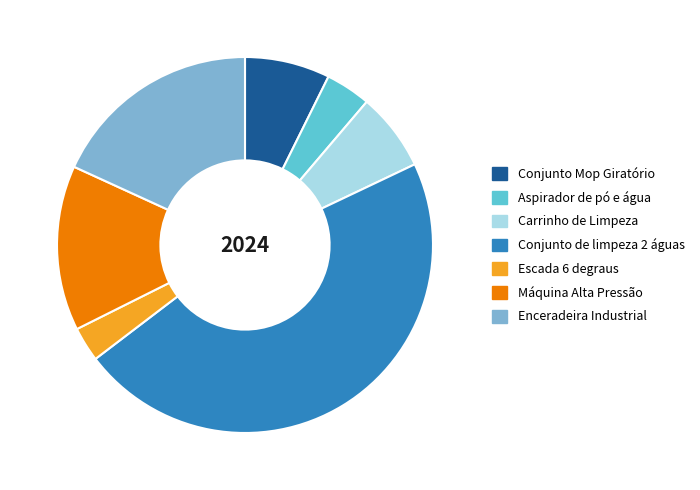

The Escada 6 degraus slice represents 3% of the pie. True or false?

True